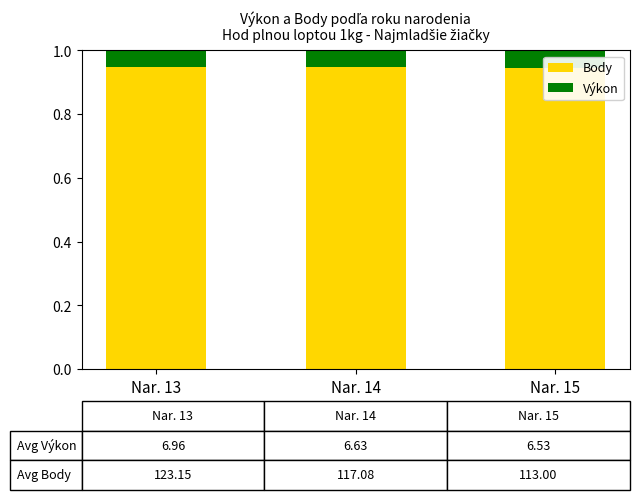

What are all the series names shown in the legend?

Body, Výkon